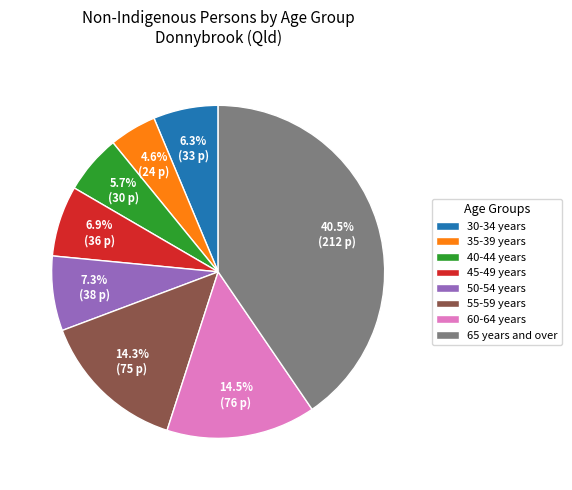

Count the number of slices in the pie.

8